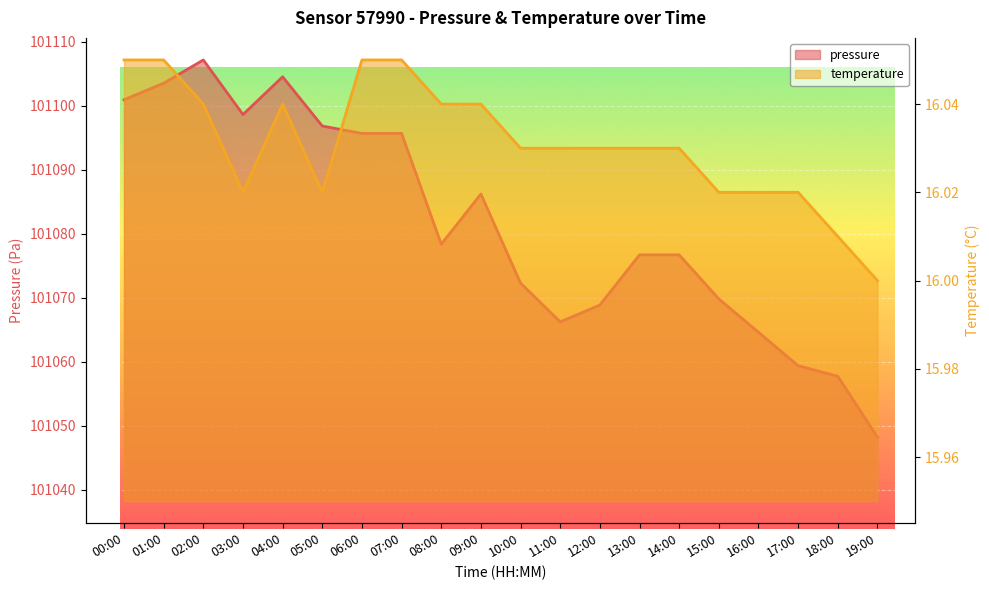

What is the approximate value of pressure at 08:00?

101078.4